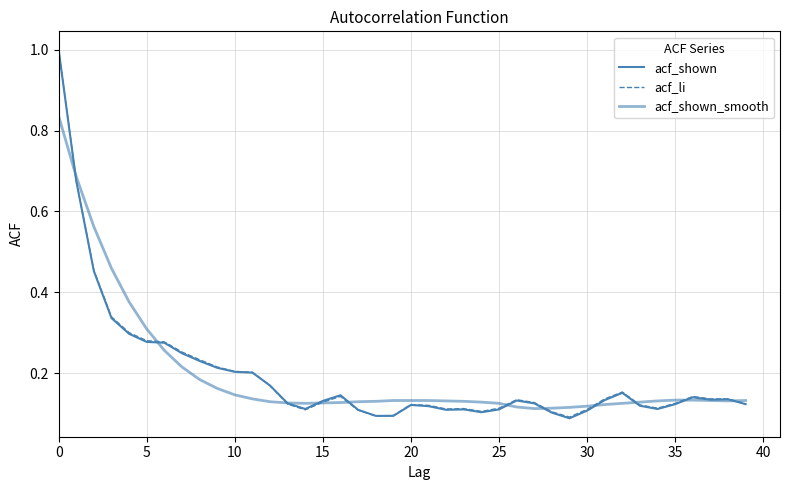

How many lines are shown in the chart?

3